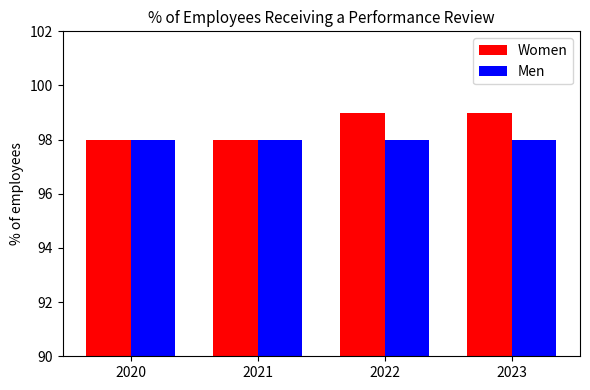

What is the greatest value displayed?

99